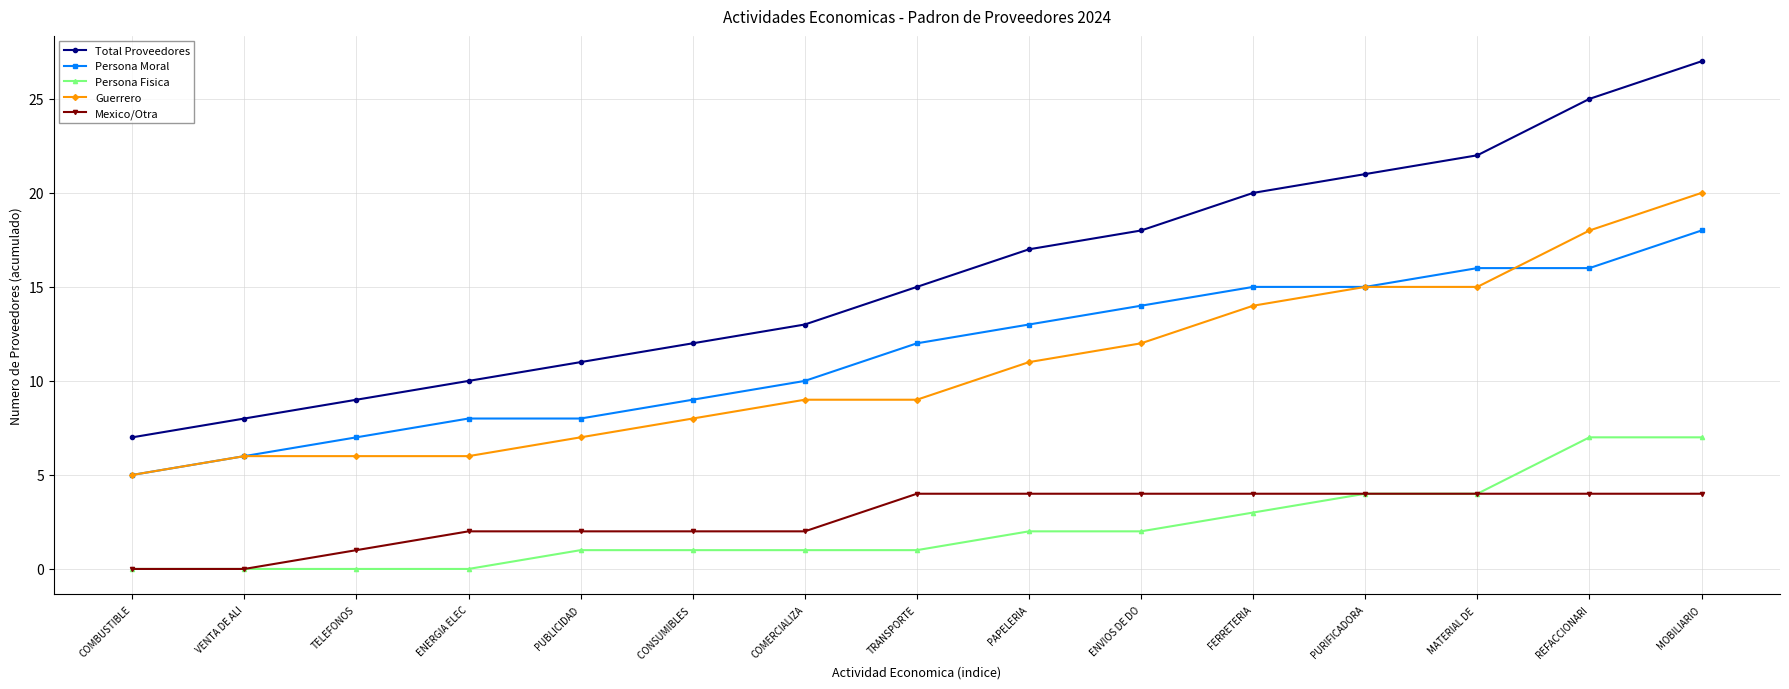

True or false: Total Proveedores and Persona Moral cross at least once.

False